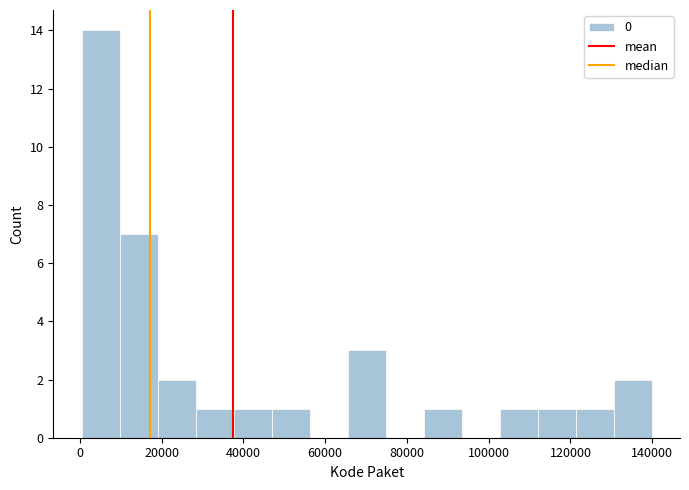

Reading left to right, transcribe this chart: for each bar, give the range it covers on the x-axis and its height. Neither the bar edges nor the heights are printed on the chart, so give them approximately, as read against the axes.

0 to 10000: 14
10000 to 20000: 7
20000 to 28000: 2
28000 to 38000: 1
38000 to 46000: 1
46000 to 56000: 1
56000 to 66000: 0
66000 to 74000: 3
74000 to 84000: 0
84000 to 94000: 1
94000 to 102000: 0
102000 to 112000: 1
112000 to 122000: 1
122000 to 130000: 1
130000 to 140000: 2